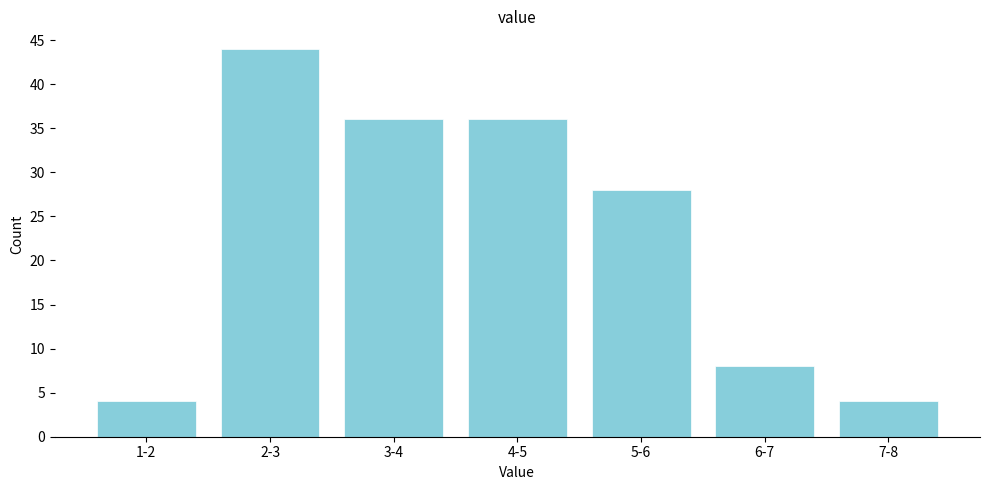

Reading left to right, extract all data points from this chart.

4	44	36	36	28	8	4